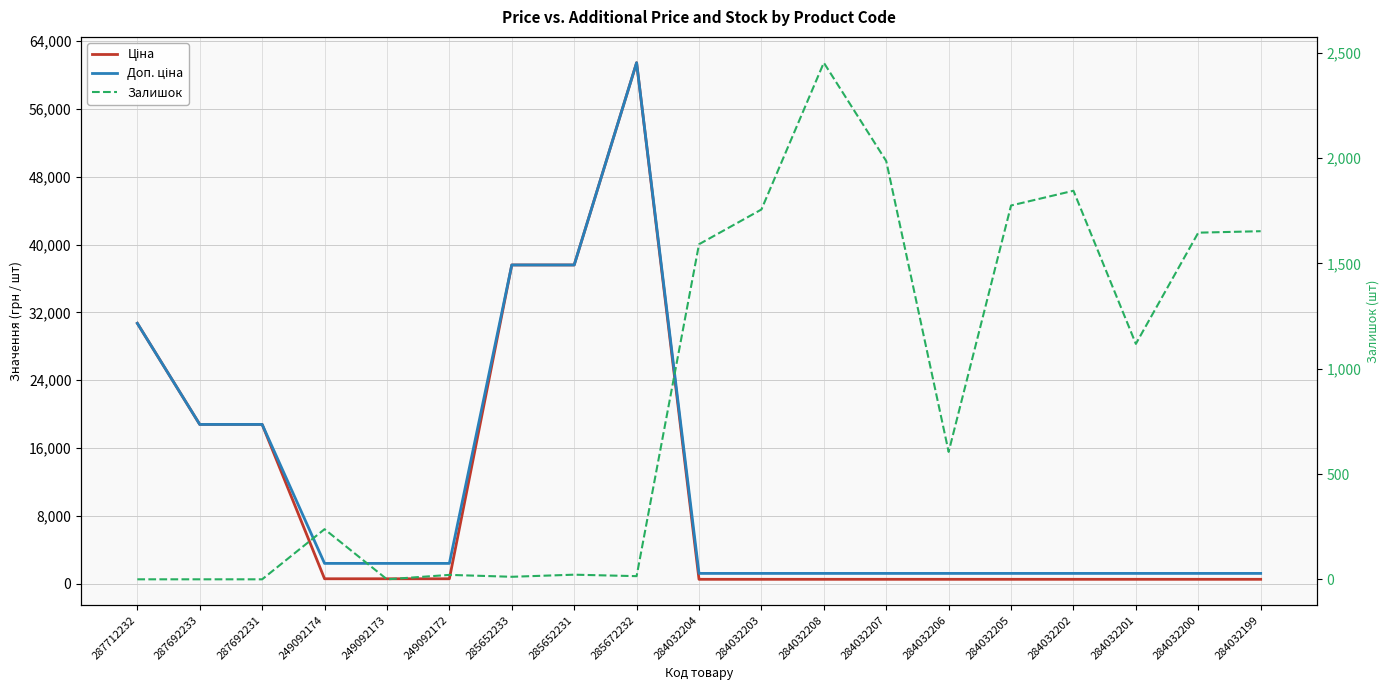

What is the difference between the second highest and second lowest values in the Ціна series?

37054.6